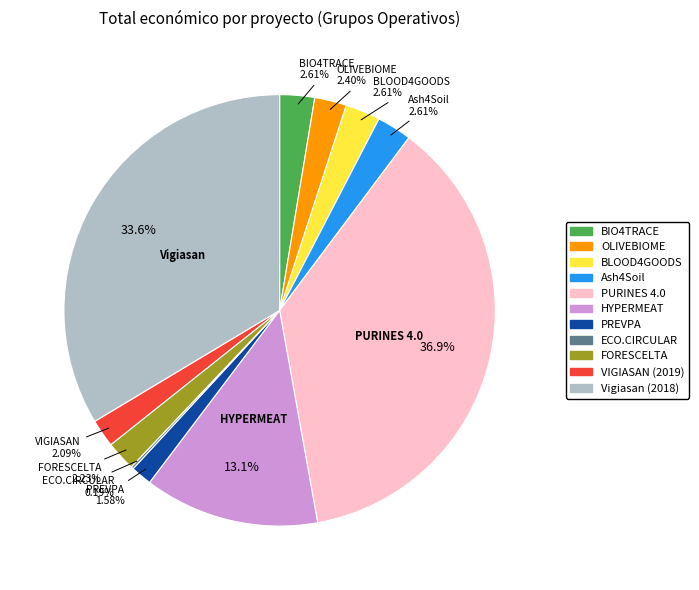

What is the largest slice in the pie chart?

PURINES 4.0